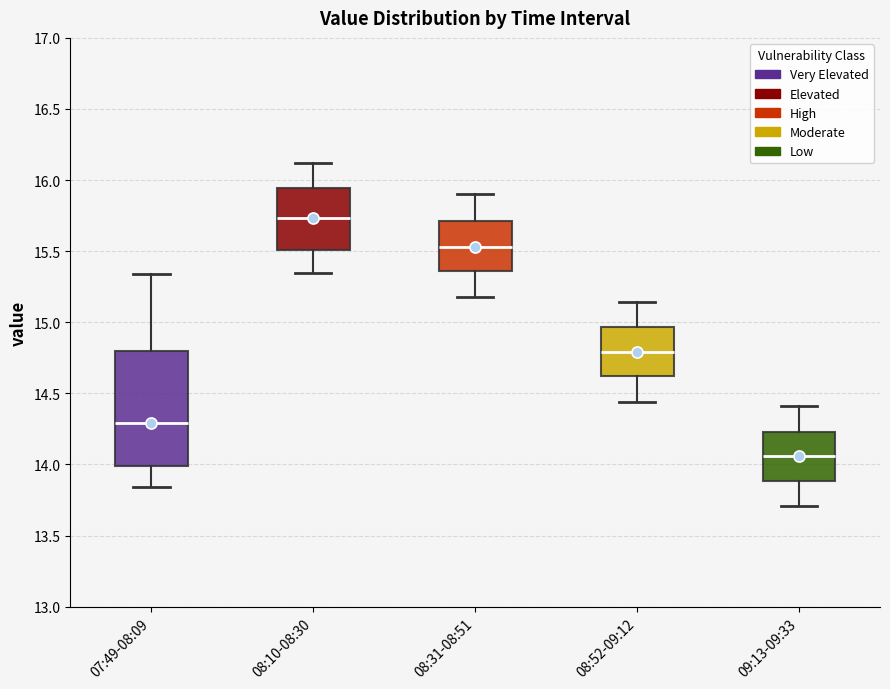

Where is the upper edge of the box for 08:10-08:30 on the y-axis? The values are not printed on the chart, so give them approximately, as read against the axis.

15.95